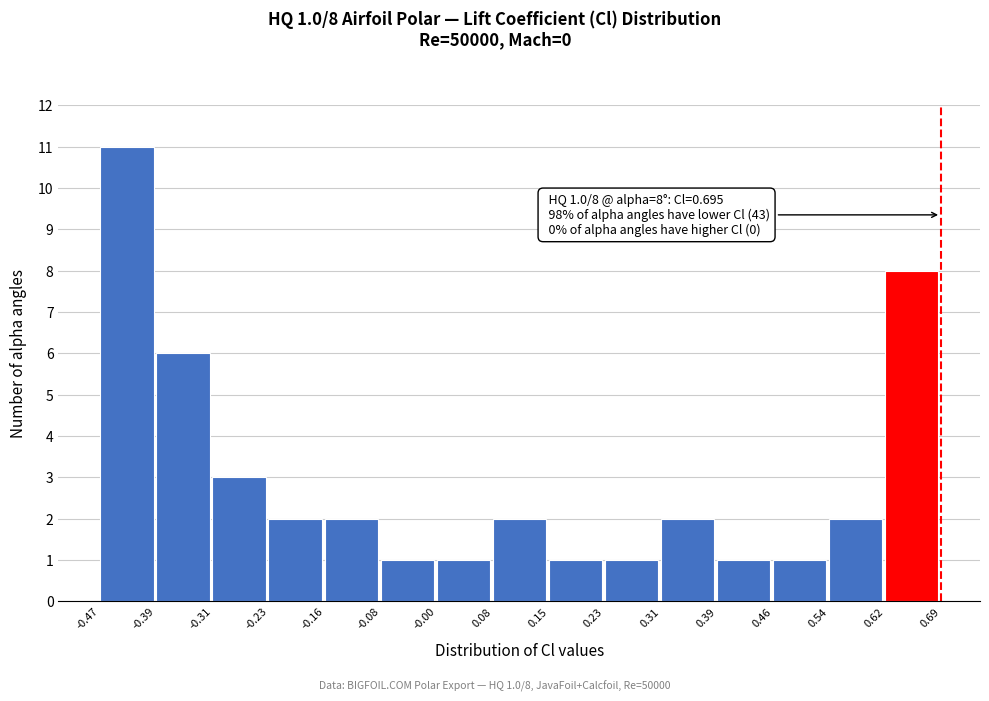

Over which range of the x-axis is the bar tallest?

-0.47 to -0.39